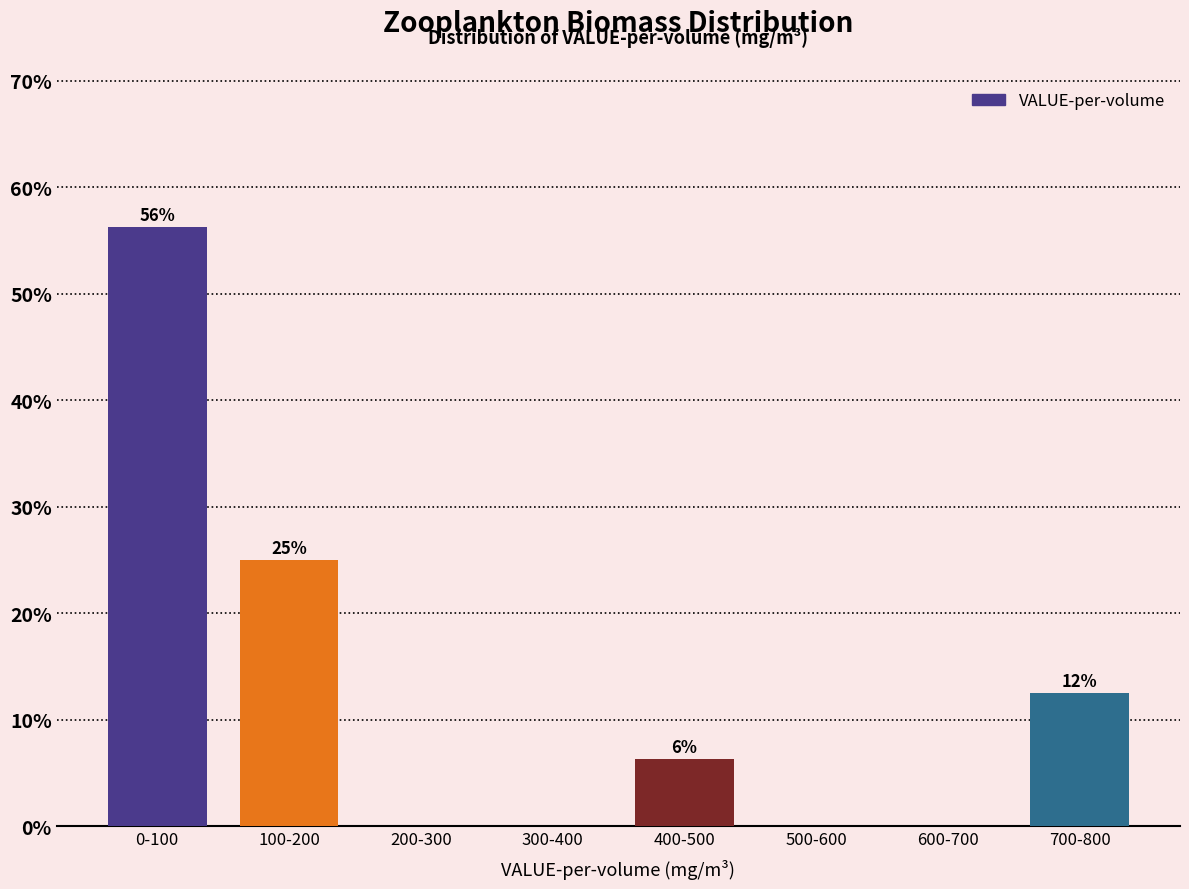

Which label corresponds to the largest value in the chart?

0-100